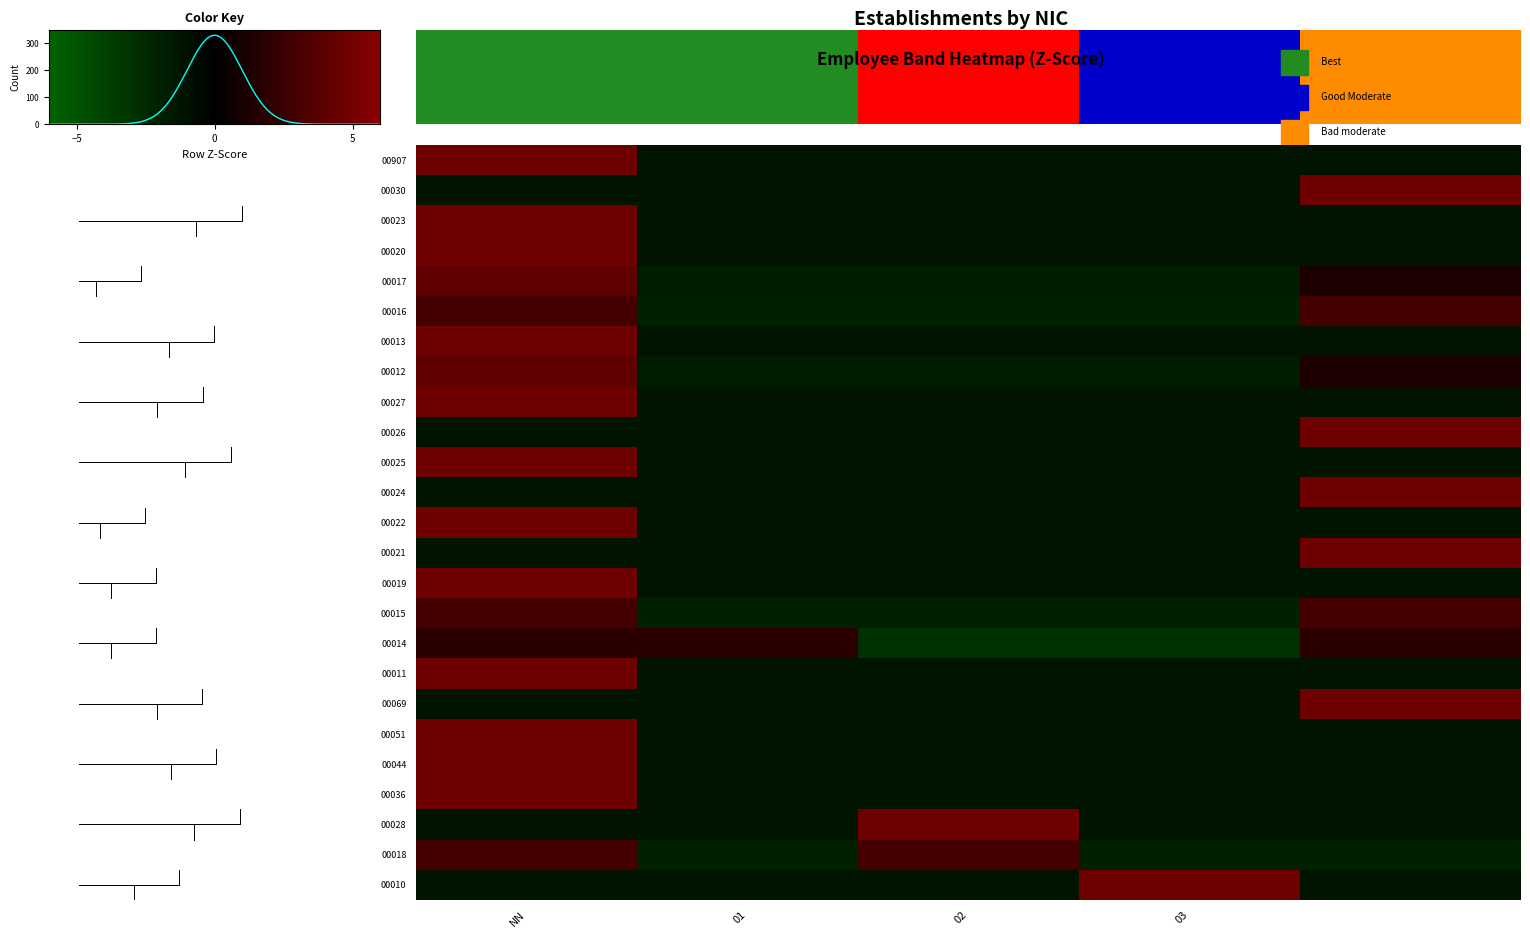

What is the difference between the maximum and minimum values in the 00028 series?

2.5